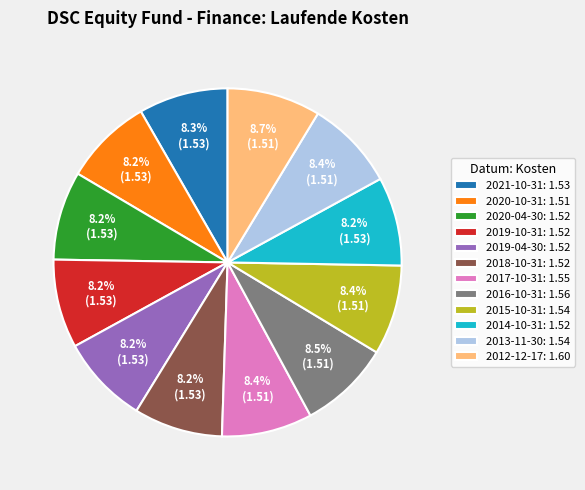

What percentage is NOT represented by 2014-10-31?

91.8%